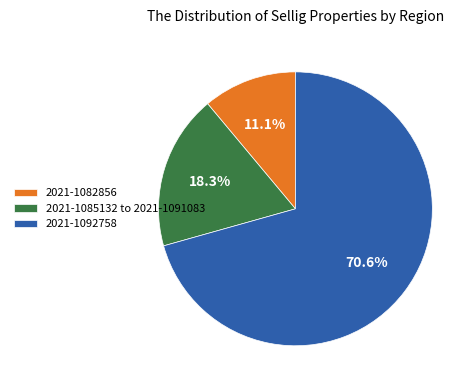

Which slice is the largest?

2021-1092758